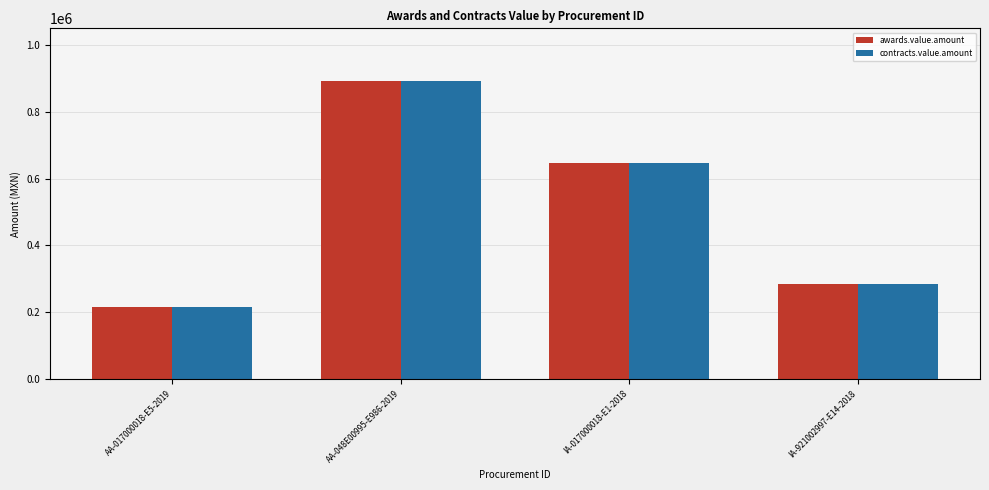

What is the difference between the contracts.value.amount values at IA-017000018-E1-2018 and IA-921002997-E14-2018?

363644.6